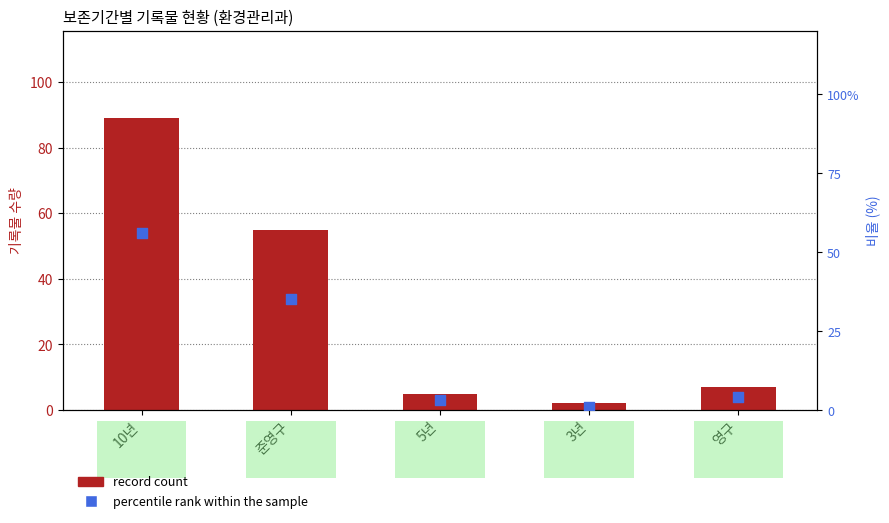

Which series reaches the maximum Y coordinate?

record count